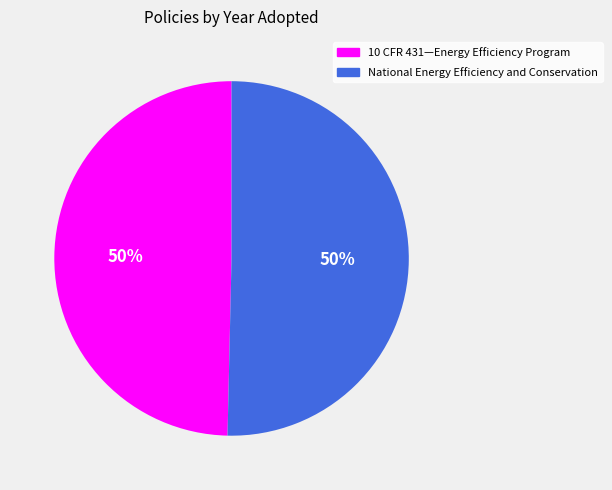

Do National Energy Efficiency and Conservation and 10 CFR 431—Energy Efficiency Program together represent more than half of the pie?

Yes